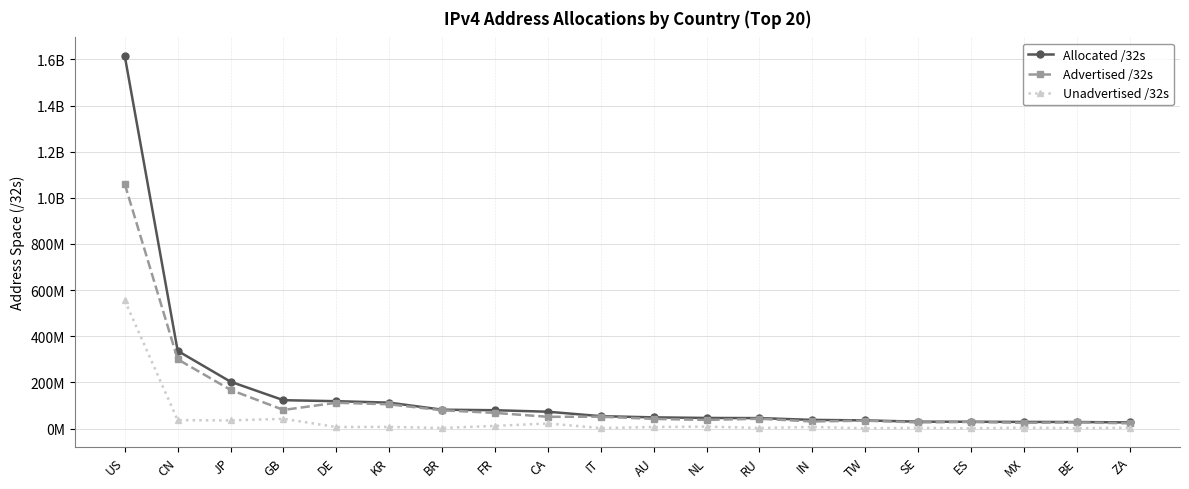

Rank the categories by Allocated /32s value from highest to lowest.

US, CN, JP, GB, DE, KR, BR, FR, CA, IT, AU, NL, RU, IN, TW, SE, ES, MX, BE, ZA